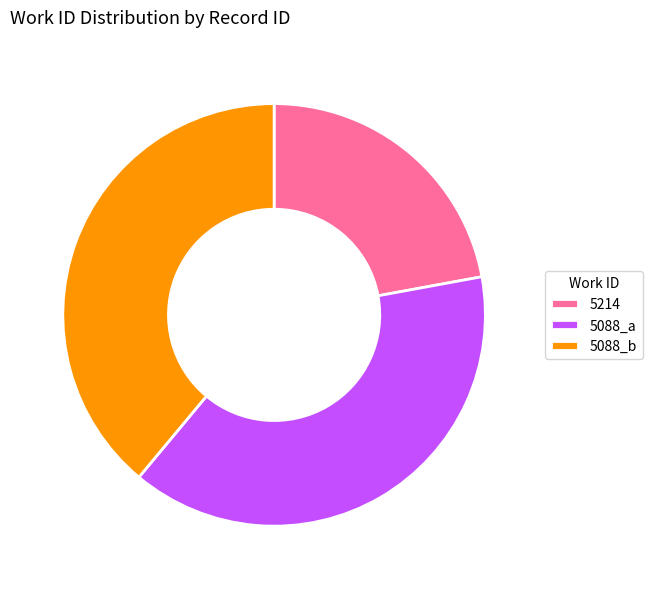

Is there a majority slice in this chart?

No